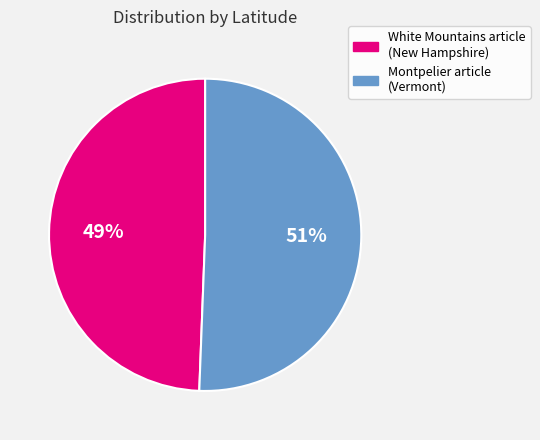

Which slice is the smallest?

White Mountains article (New Hampshire)